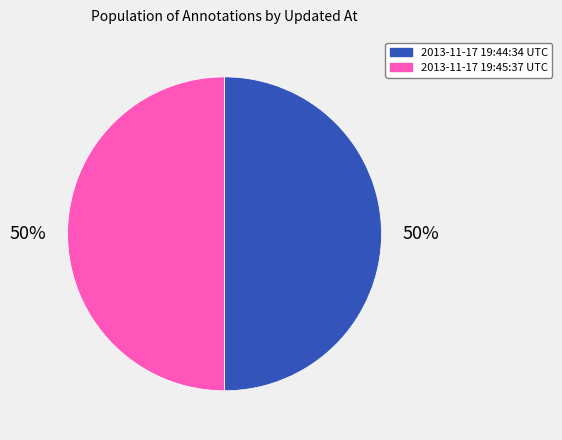

What percentage is the 2013-11-17 19:45:37 UTC slice, to the nearest percent?

50%